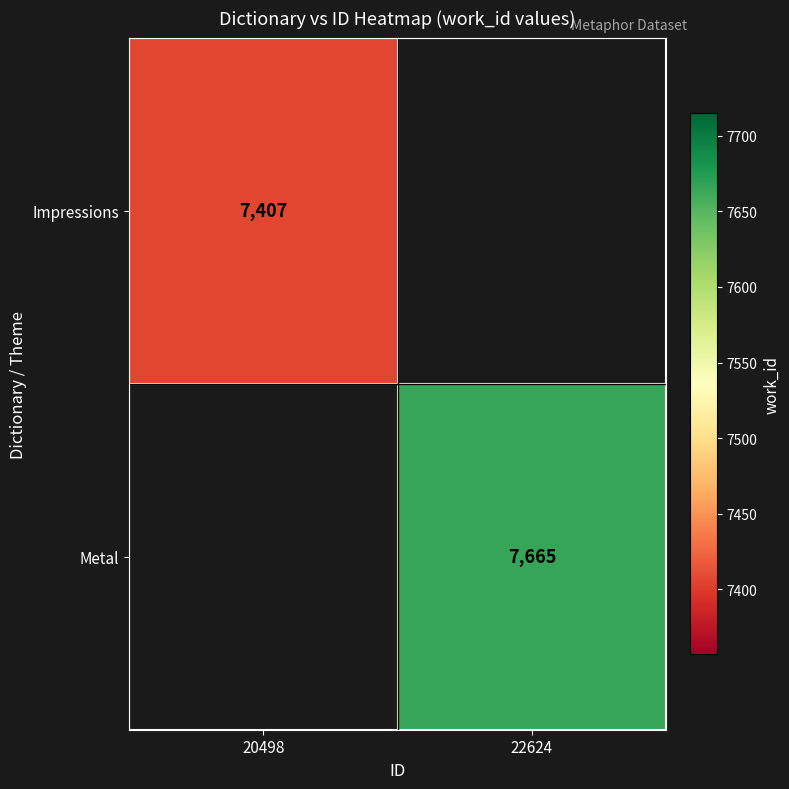

True or false: Impressions has a value of 7407 at 20498.

True